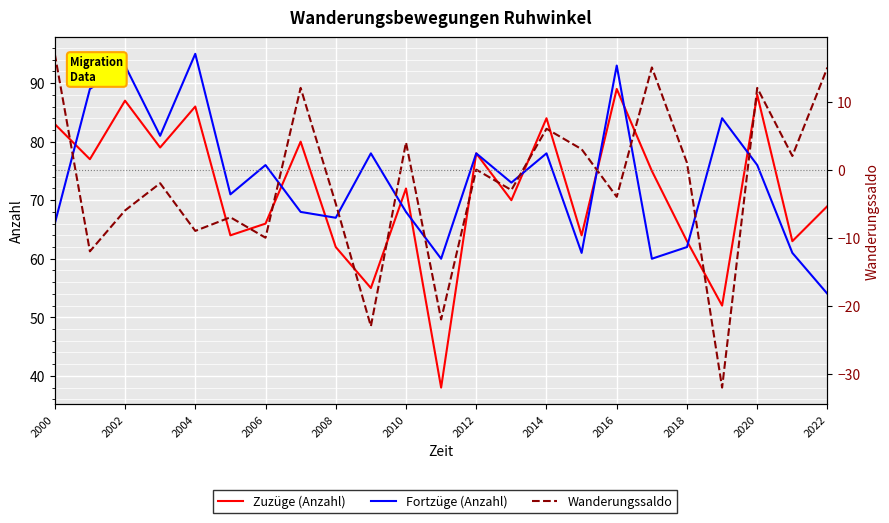

Is it true that Wanderungssaldo equals -5 at 2008?

True